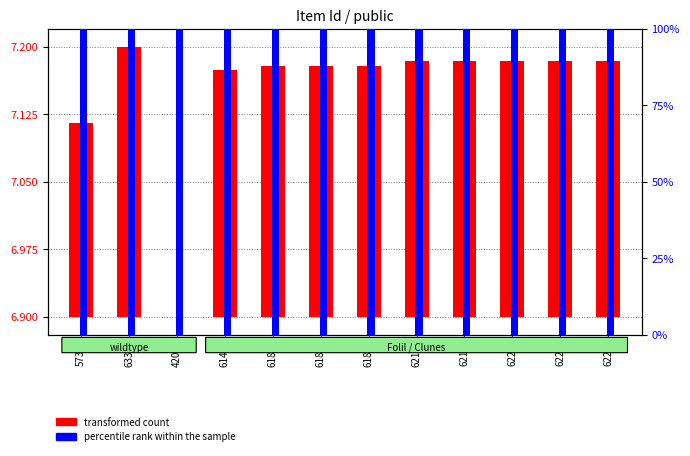

At how many categories does at least one series exceed 78?

12